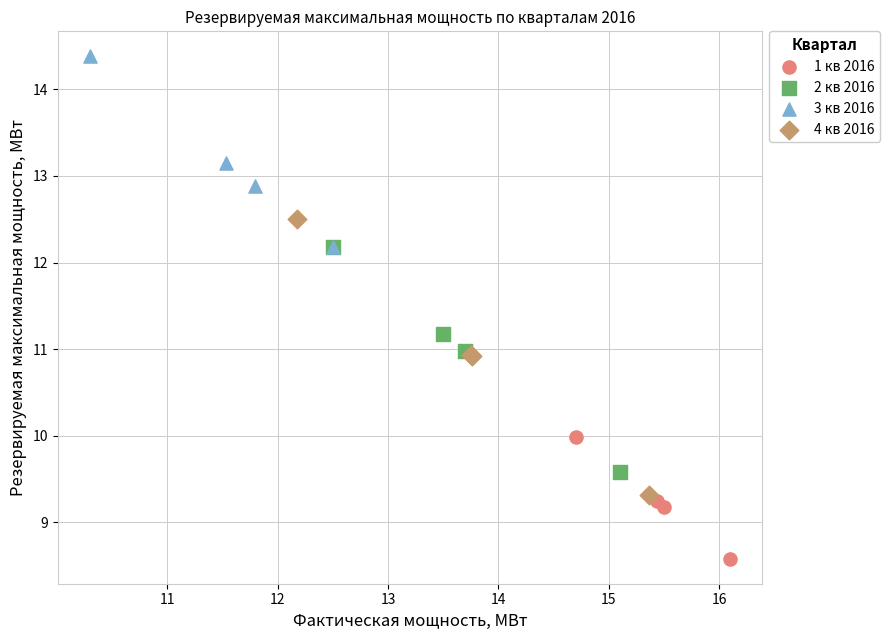

Which series contains the lowest Y value?

1 кв 2016